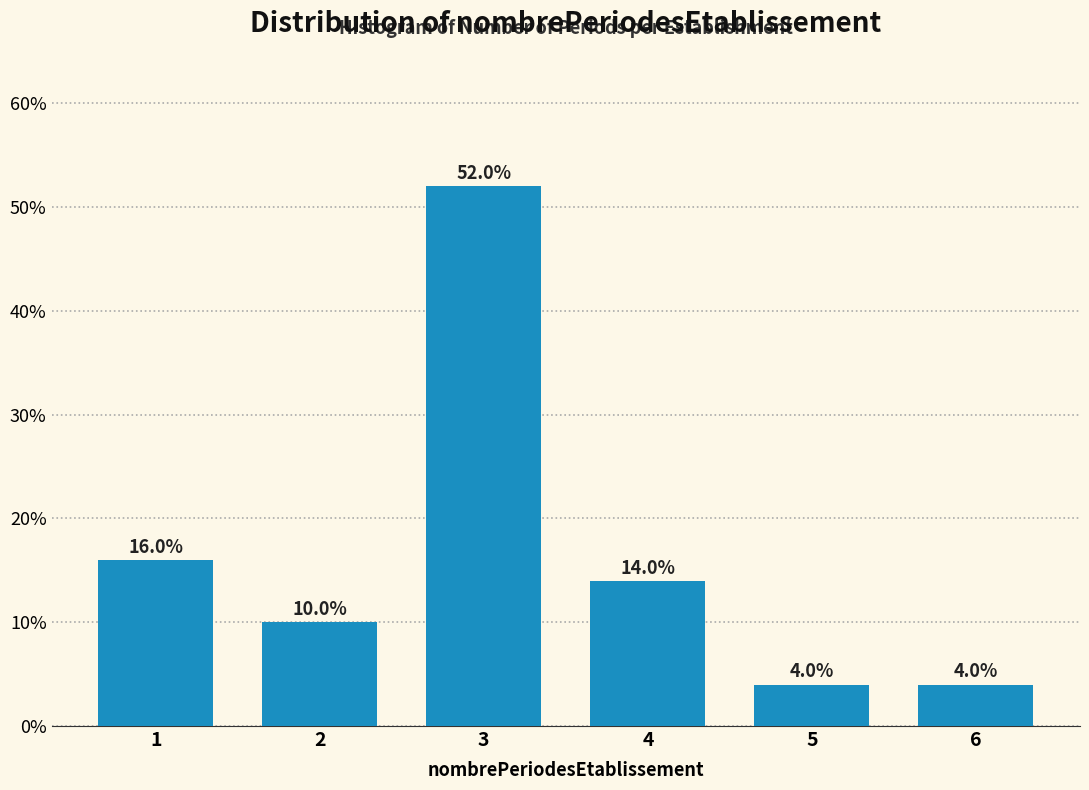

Reading left to right, extract all data points from this chart.

16.0	10.0	52.0	14.0	4.0	4.0